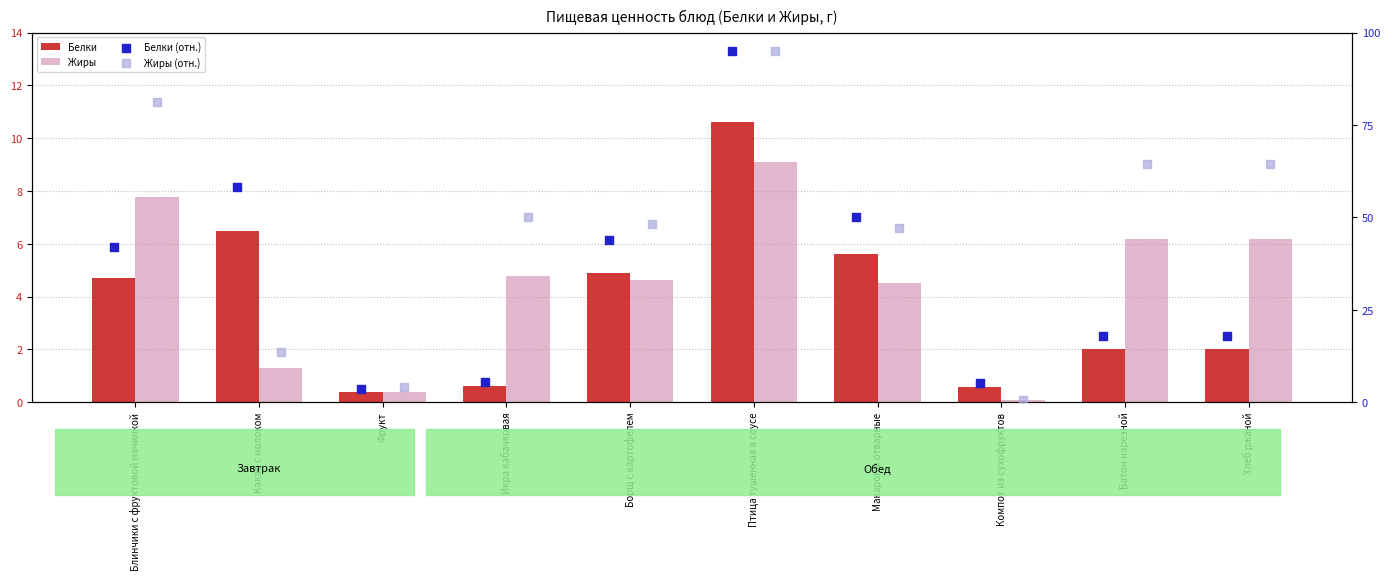

At which category is the sum across all series the highest?

Птица тушенная в соусе